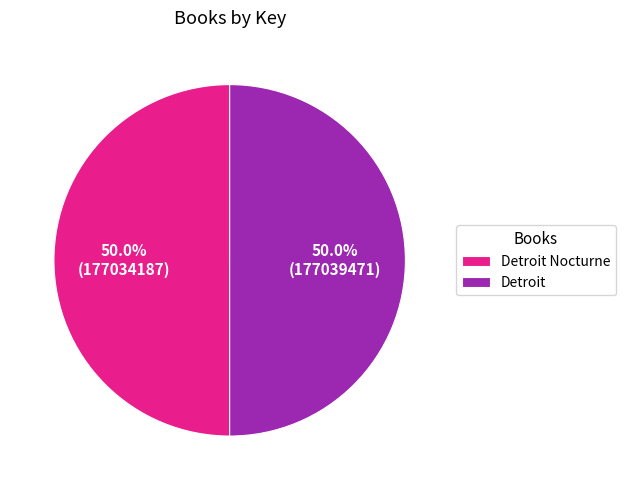

Approximately how many times larger is the value at Detroit Nocturne compared to Detroit?

1.0